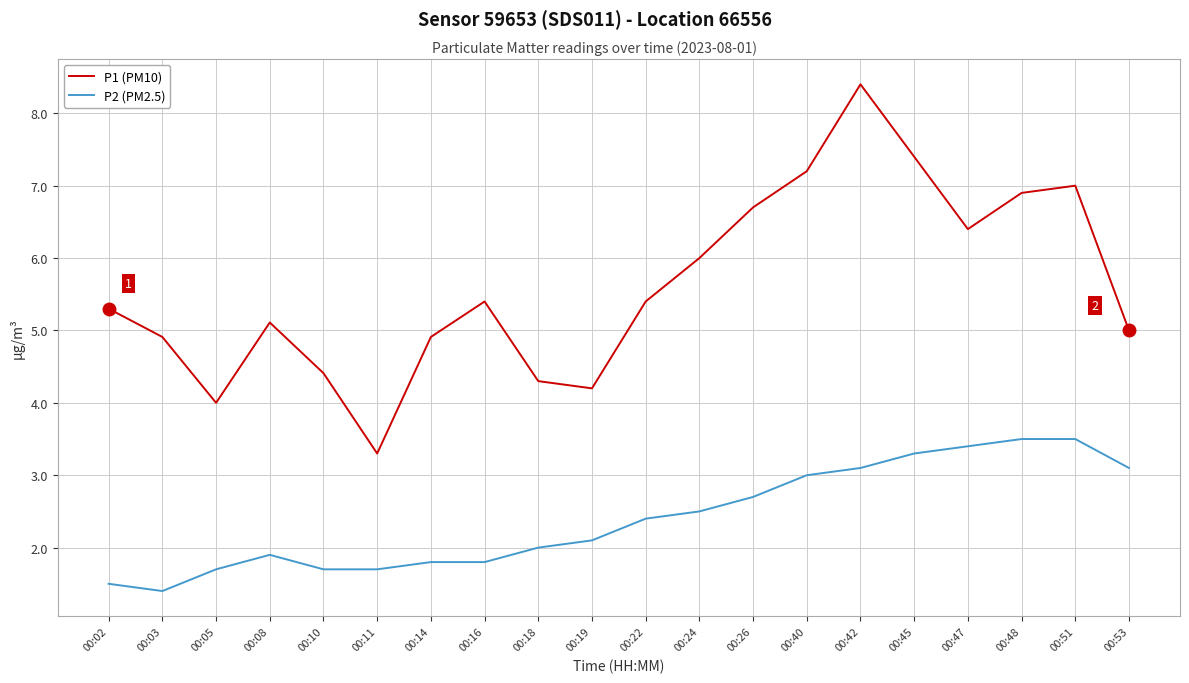

True or false: P1 (PM10) has more than 1 points higher than both neighbors.

True